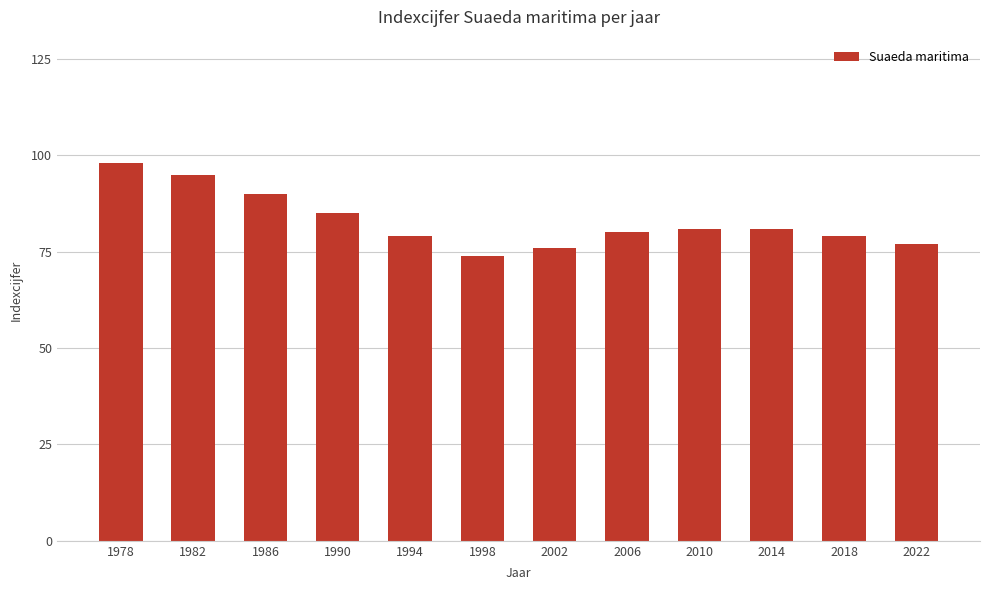

Which has a higher value, 1986 or 1978?

1978